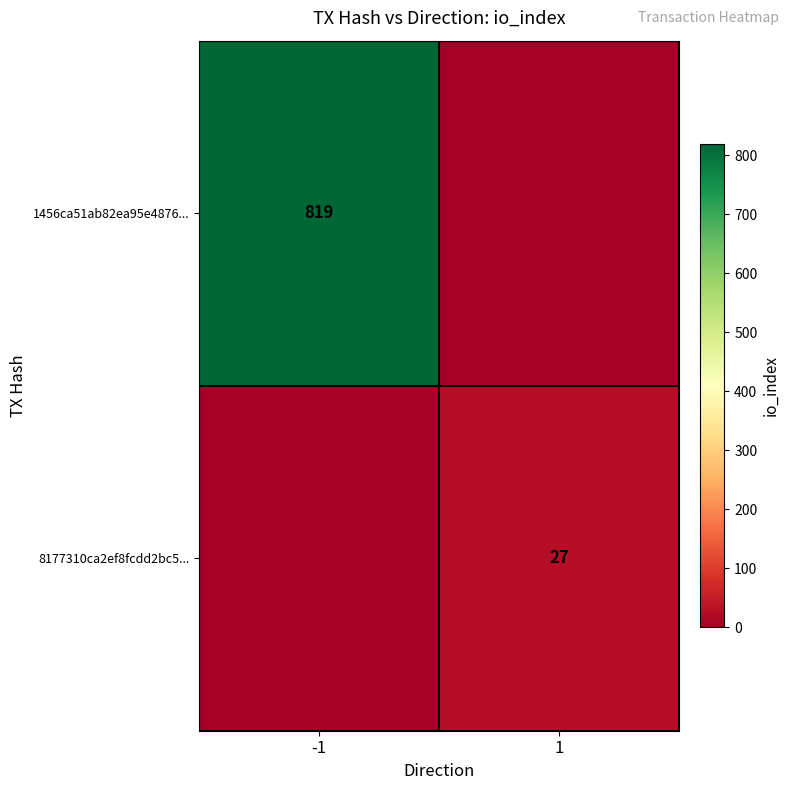

The 1456ca51ab82ea95e4876... series shows 498 at -1. True or false?

False